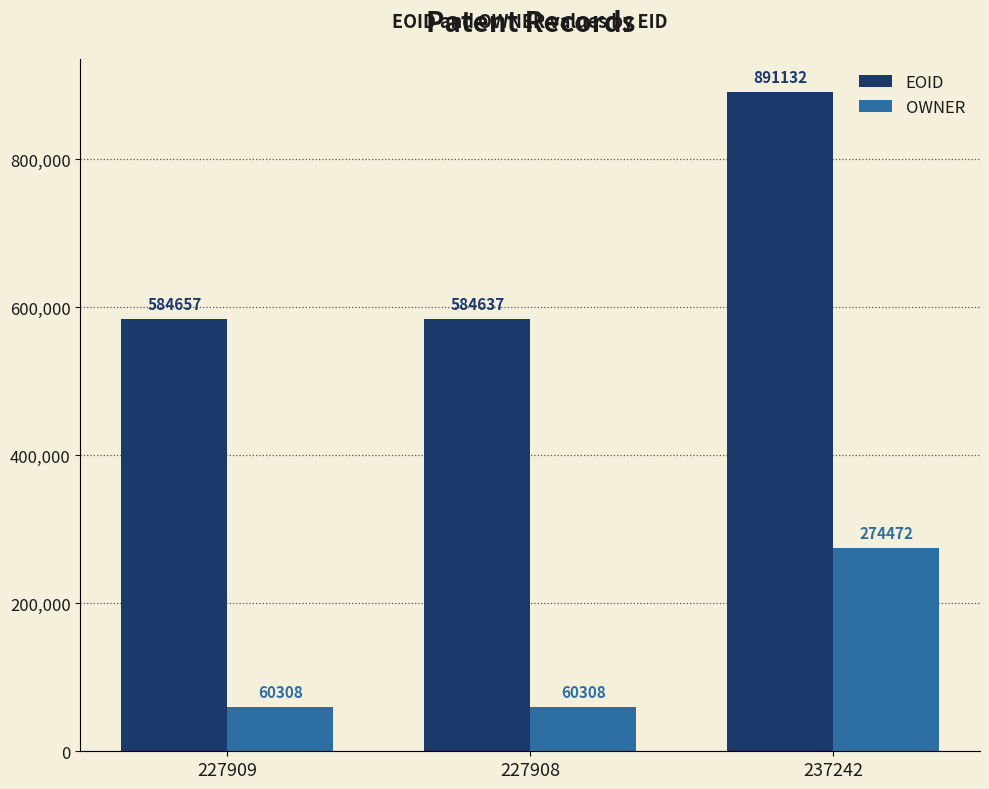

What is the minimum value shown in the chart?

60308